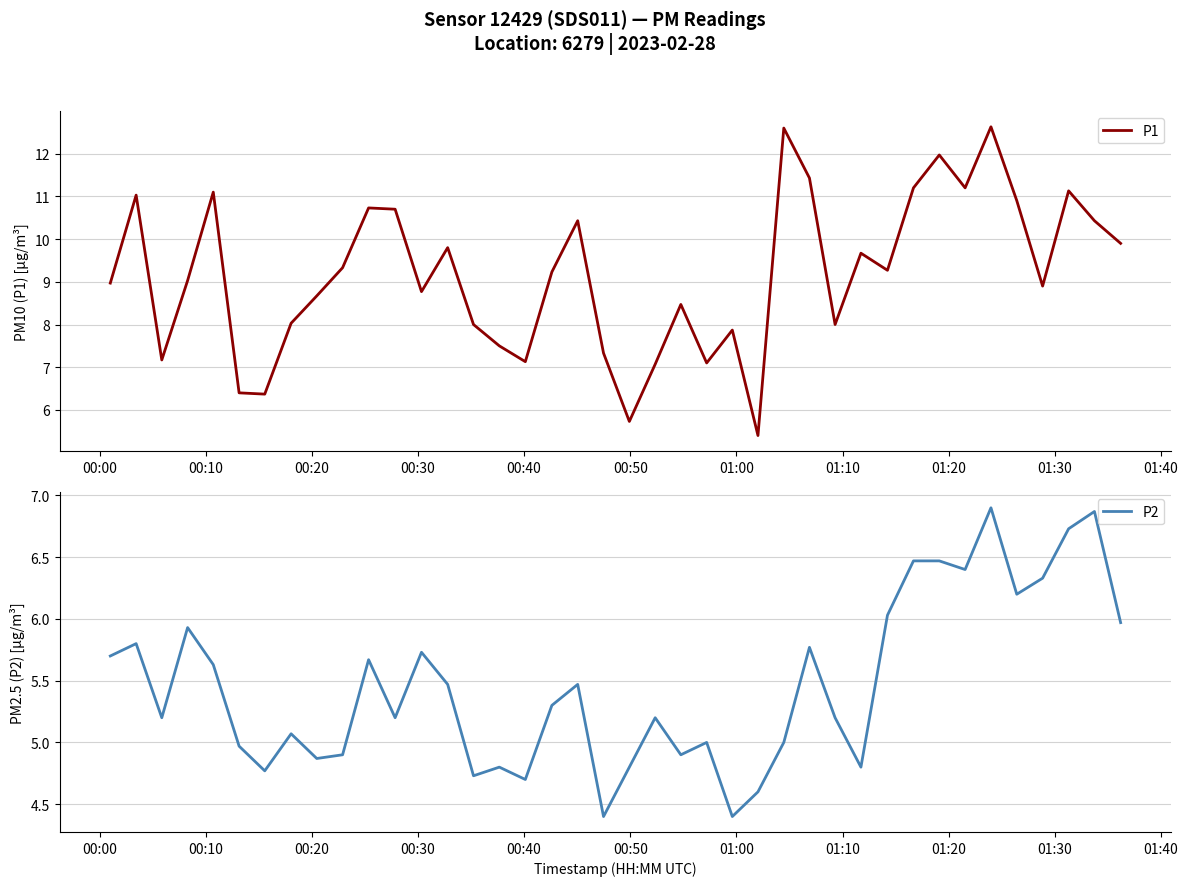

What is the maximum value for P1?

12.6